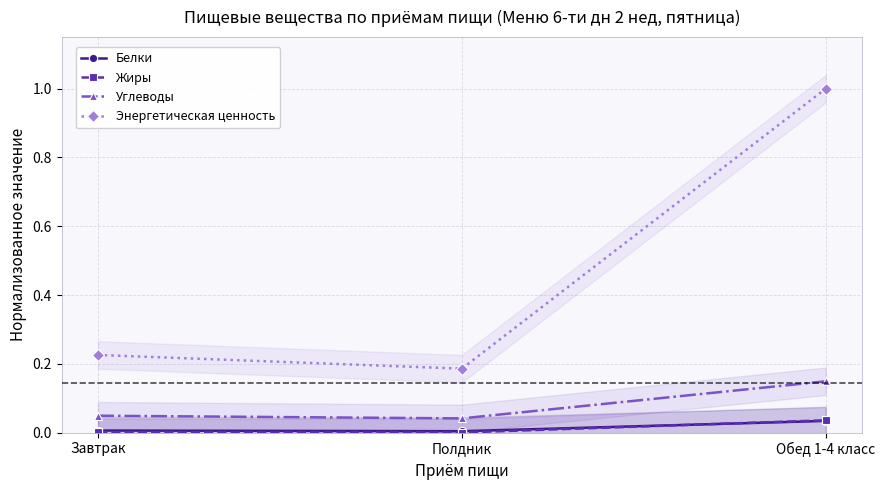

What is the label of the 2nd point from the right?

Полдник